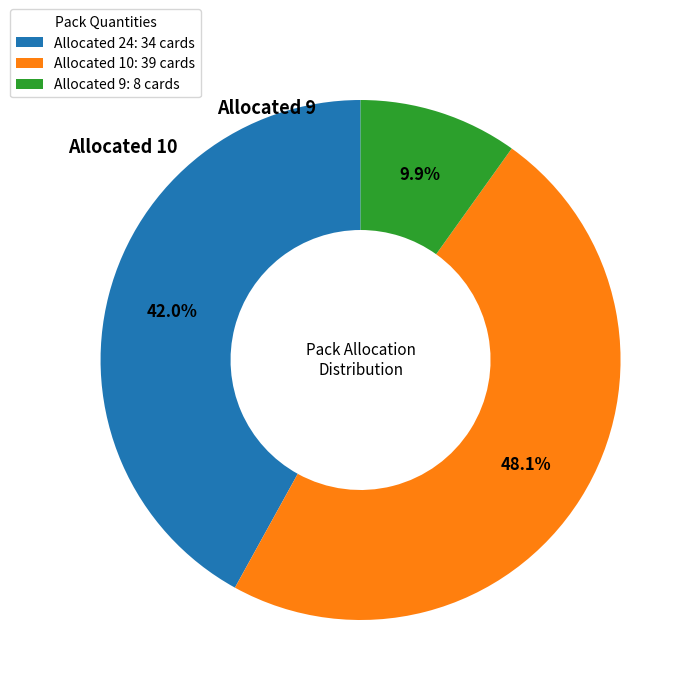

Between Allocated 9: 8 cards and Allocated 10: 39 cards, which is larger?

Allocated 10: 39 cards